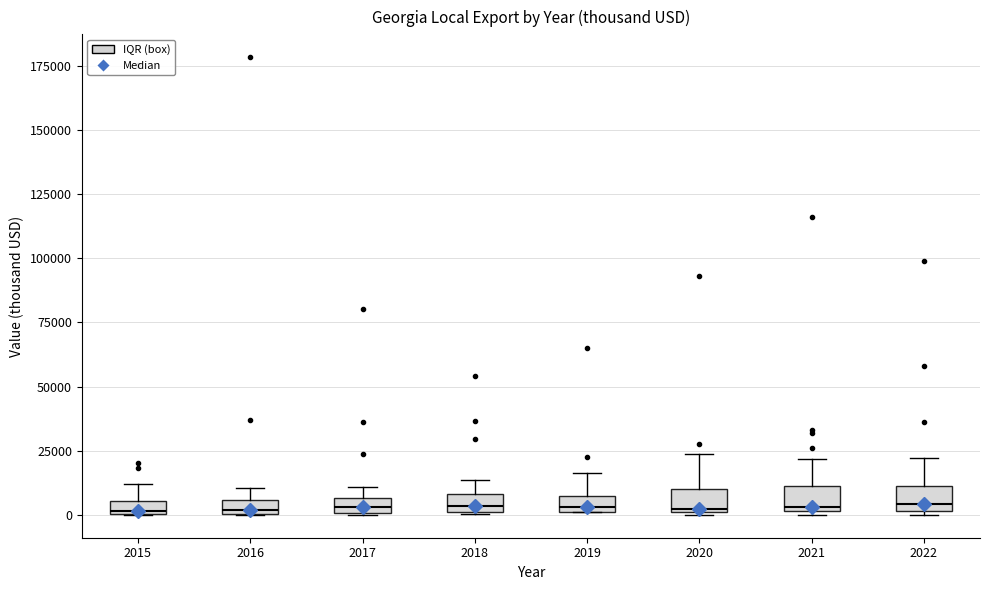

Where is the upper edge of the box at x = 2015 on the y-axis? The values are not printed on the chart, so give them approximately, as read against the axis.

5000